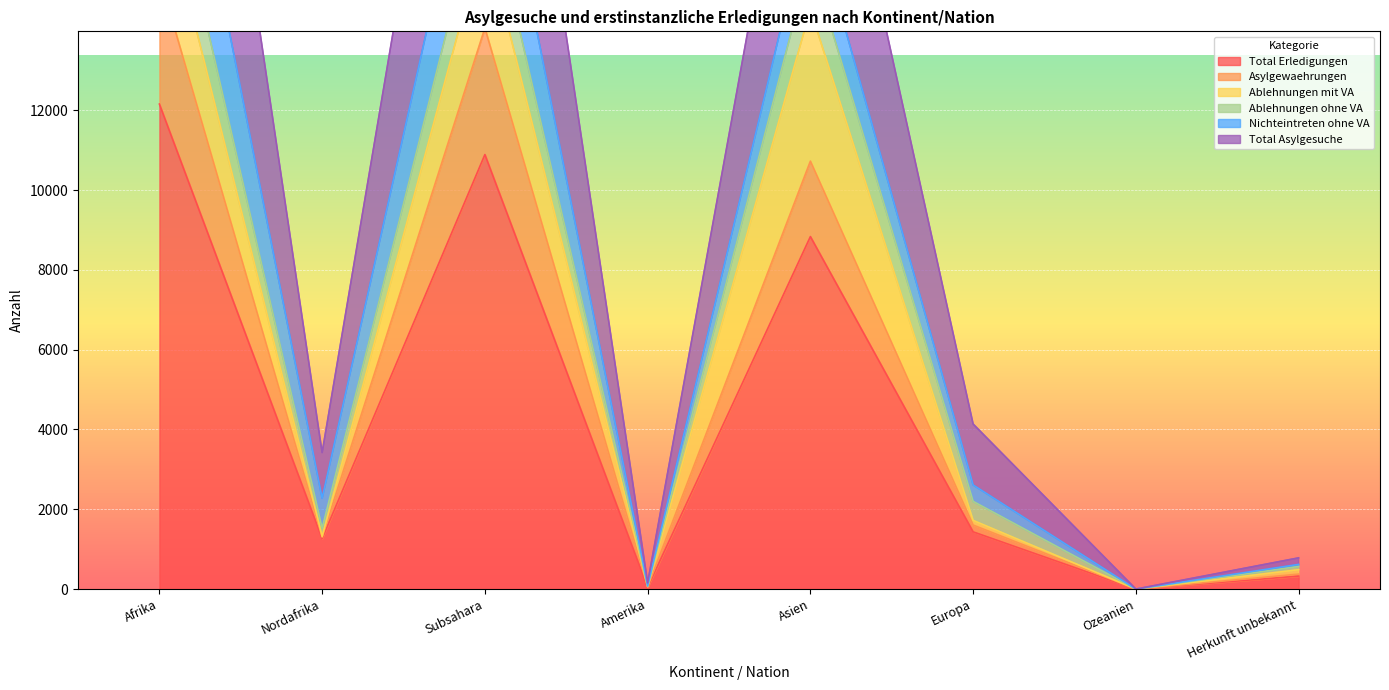

What is the difference between the maximum and minimum values in the Total Asylgesuche series?

22785